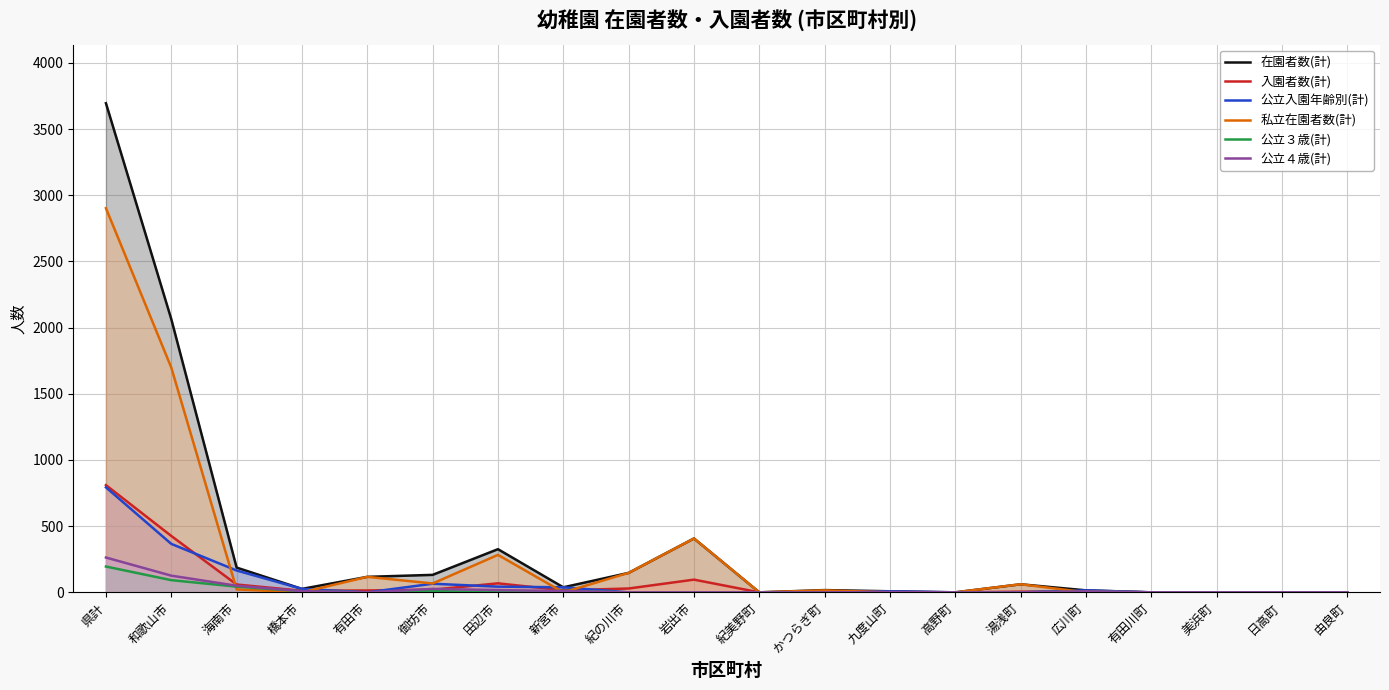

True or false: 公立３歳(計) has a value of -96 at 岩出市.

False